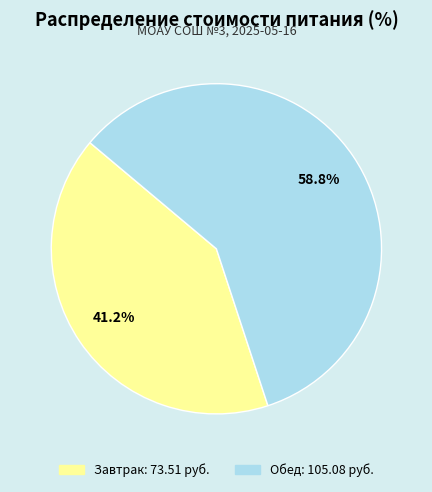

Combined, what portion of the pie is Завтрак and Обед?

100.0%